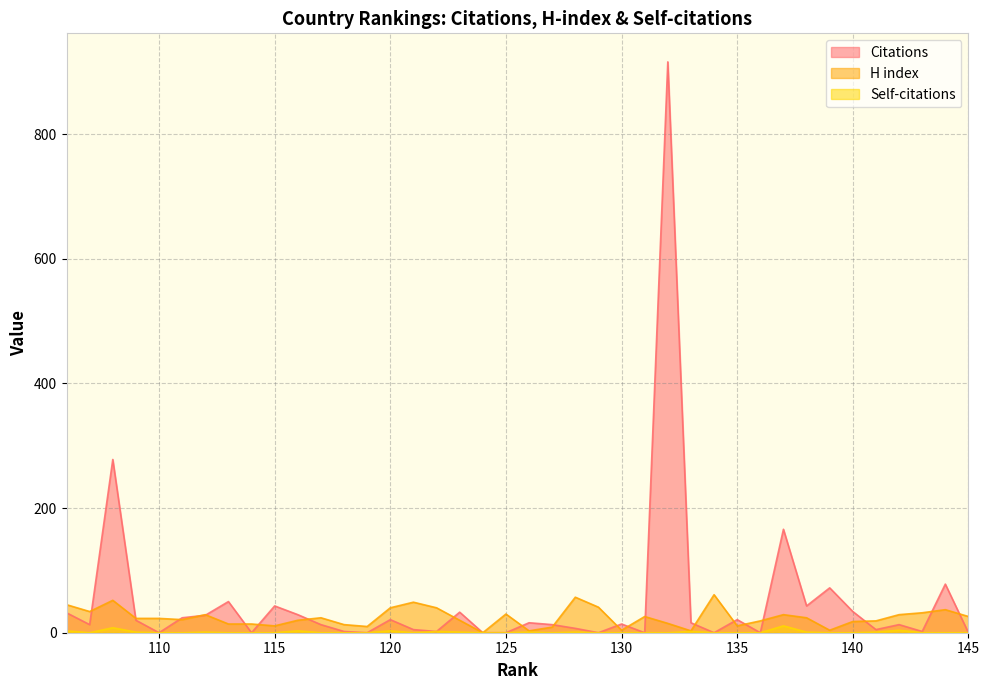

True or false: Citations and Self-citations cross at least once.

False